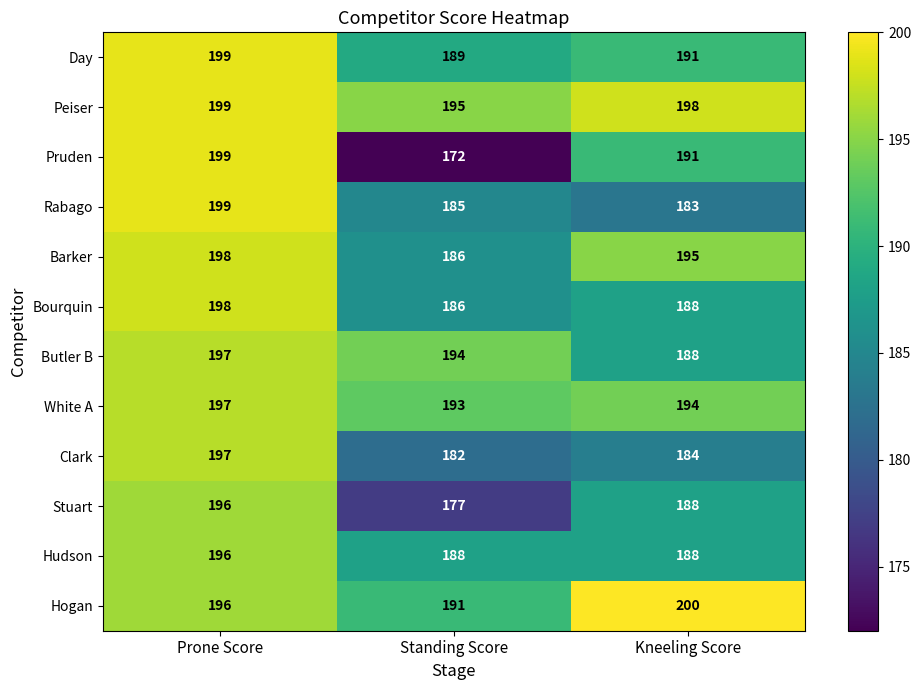

What is the greatest value displayed?

200